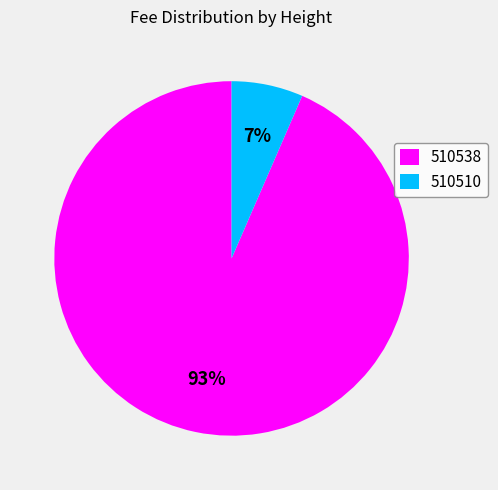

Do 510510 and 510538 together represent more than half of the pie?

Yes